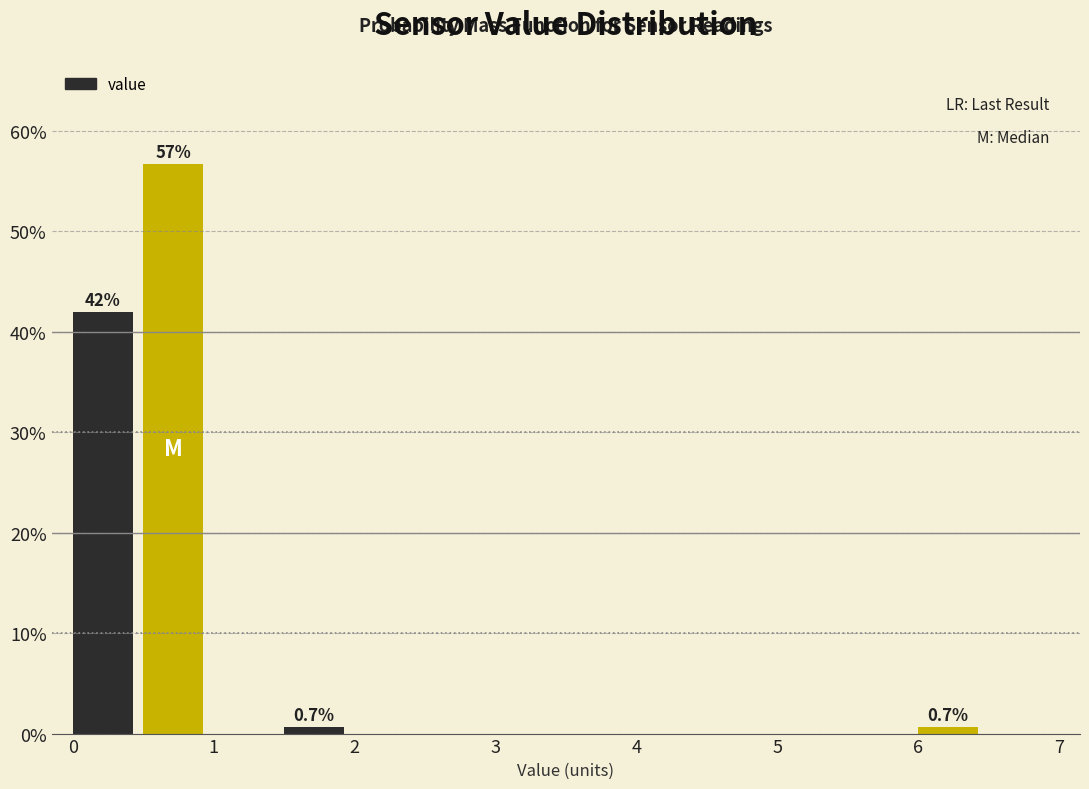

Over which range of the x-axis is the bar tallest?

0.5 to 1.0